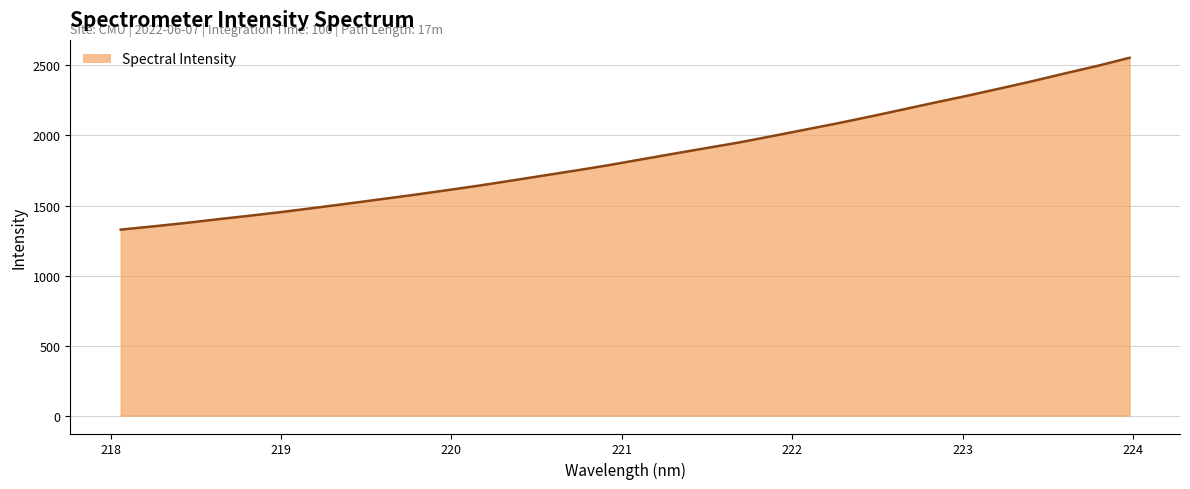

What is the minimum value shown in the chart?

1327.9